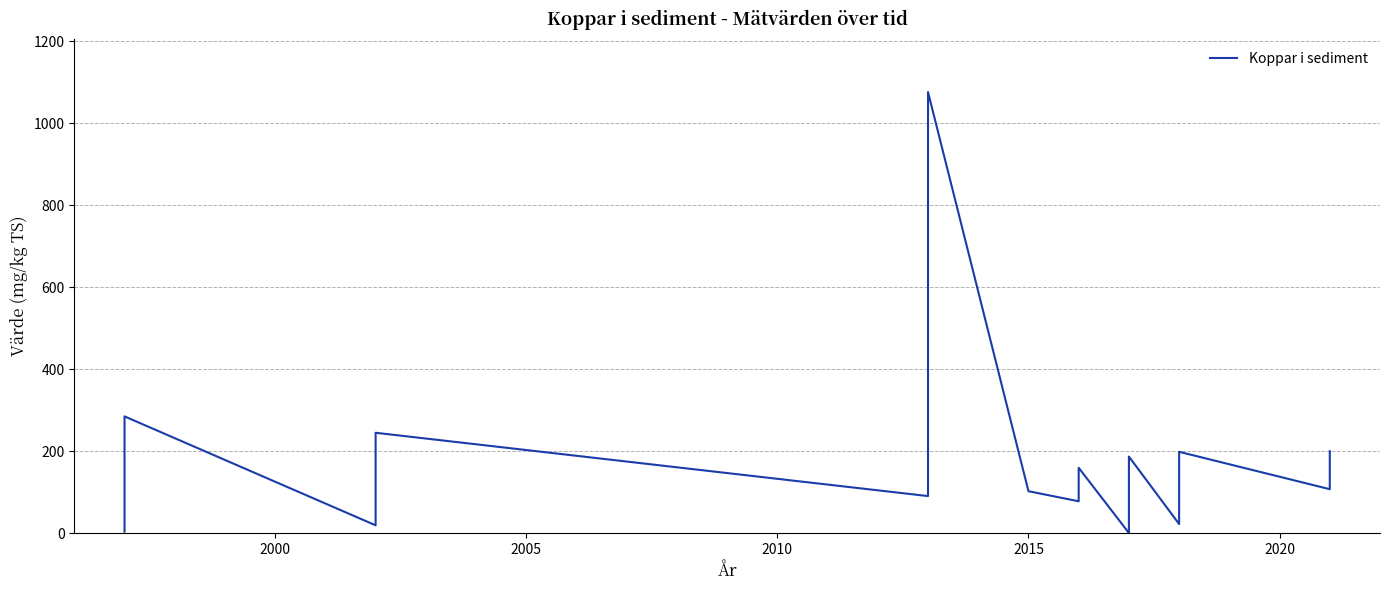

Reading left to right, extract all data points from this chart.

3.9	4.3	21.0	36.3	60.2	72.0	91.0	95.0	96.2	116.0	182.0	188.0	285.0	19.3	54.3	62.6	101.6	243.0	245.0	90.6	127.0	133.0	1076.0	102.5	77.9	159.6	0.6	8.3	21.6	41.8	80.4	131.4	176.0	187.0	22.4	129.0	198.6	107.4	200.0